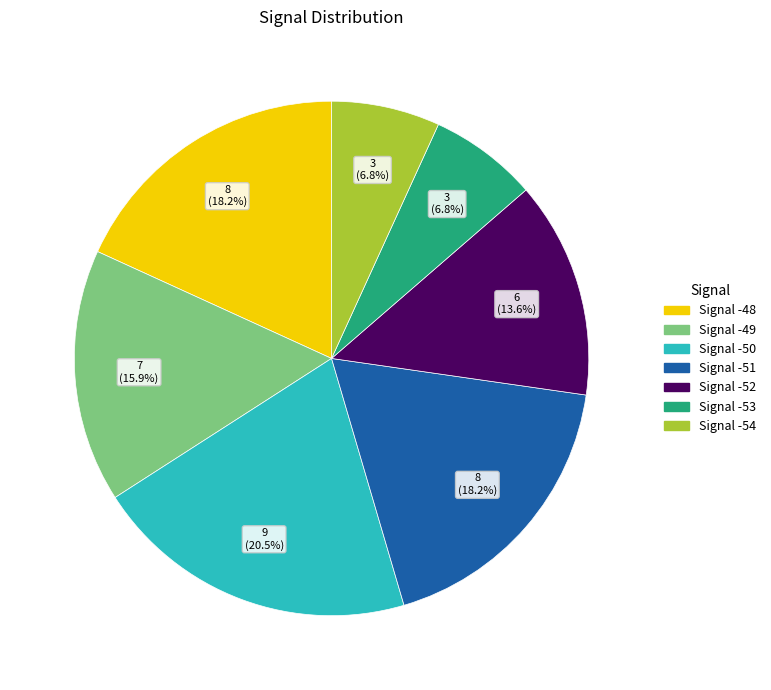

Does any single category account for the majority?

No